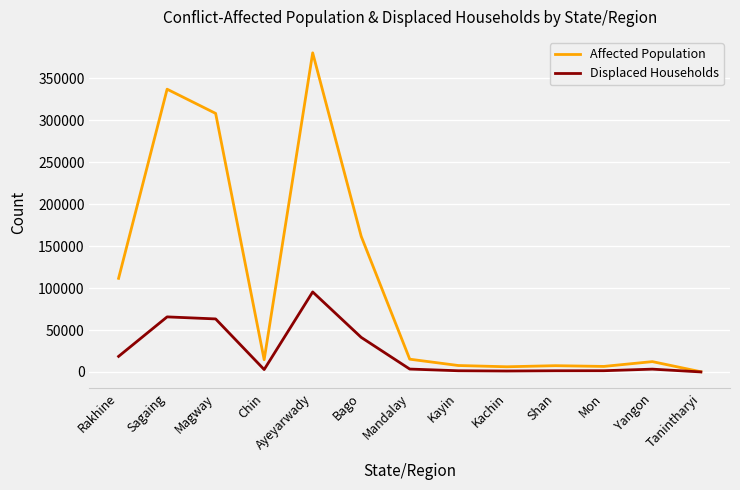

Read the Displaced Households value at Bago.

41225